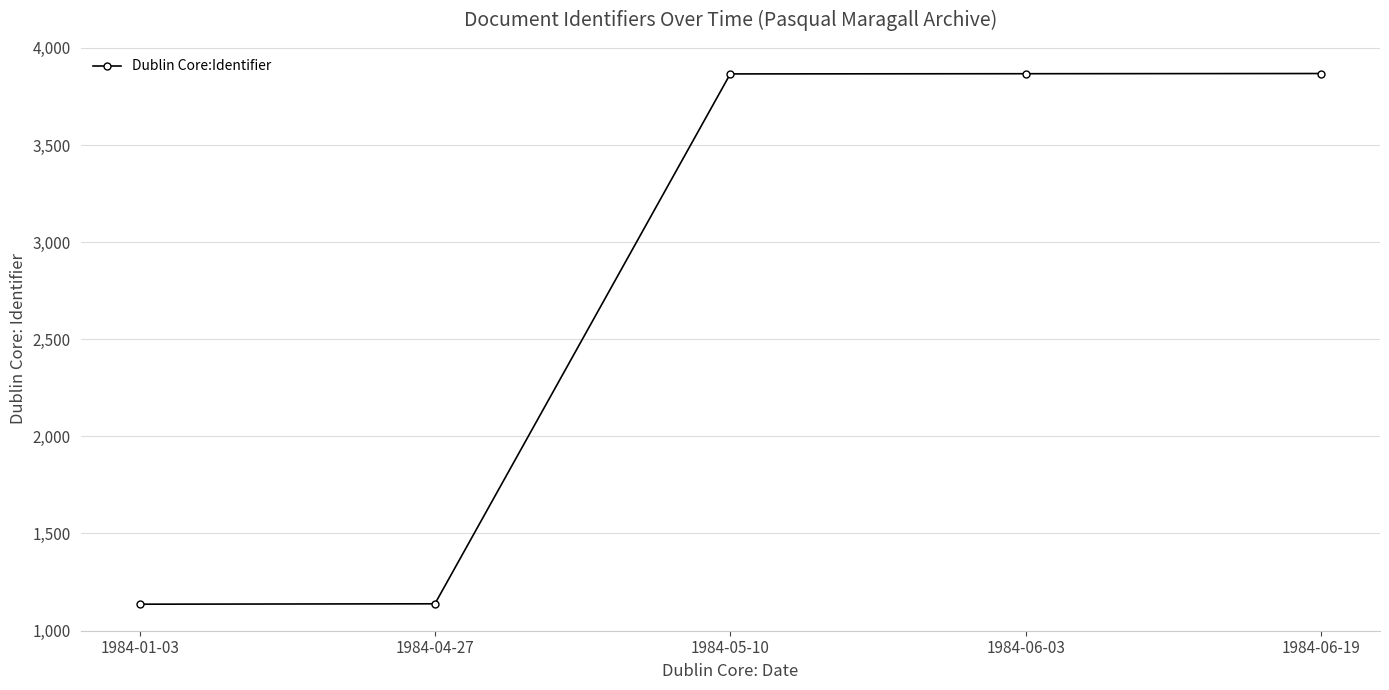

Approximately how many times larger is the value at 1984-06-19 compared to 1984-05-10?

1.0